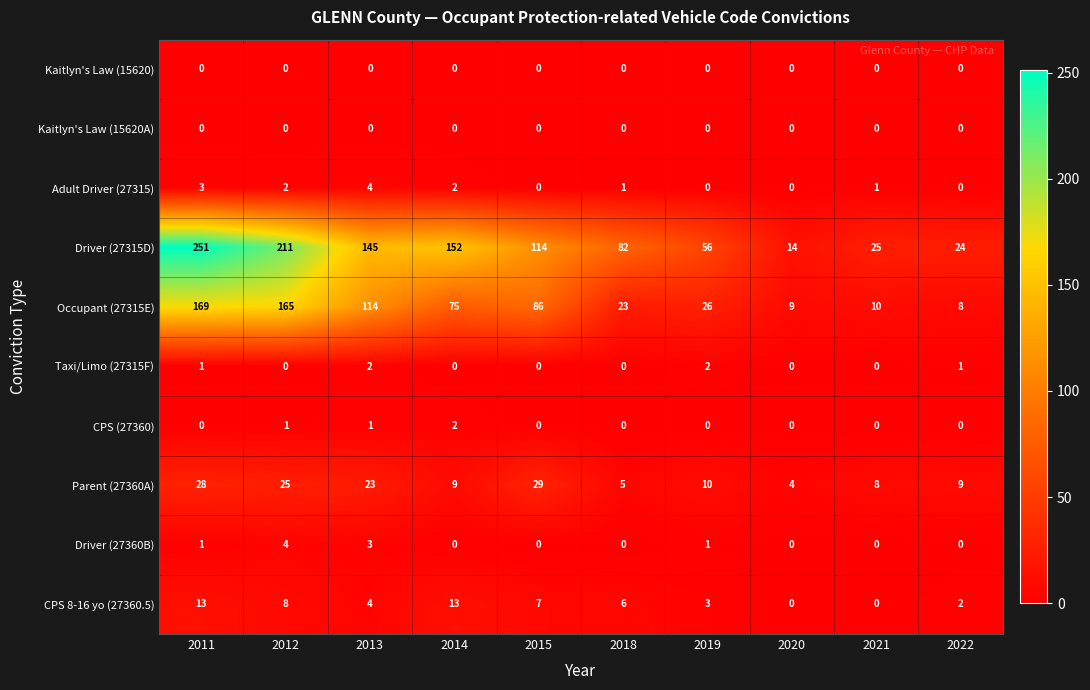

How many series are shown in this chart?

10